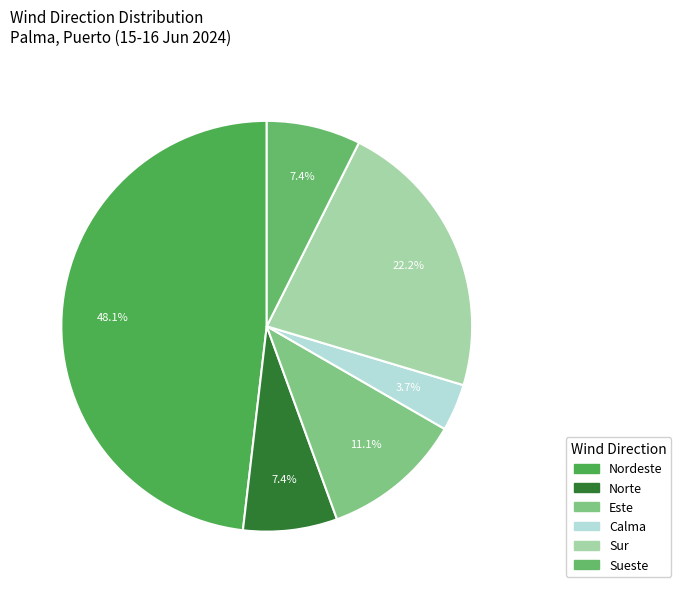

To the nearest percent, what is the difference between the largest and smallest slice percentages?

44%